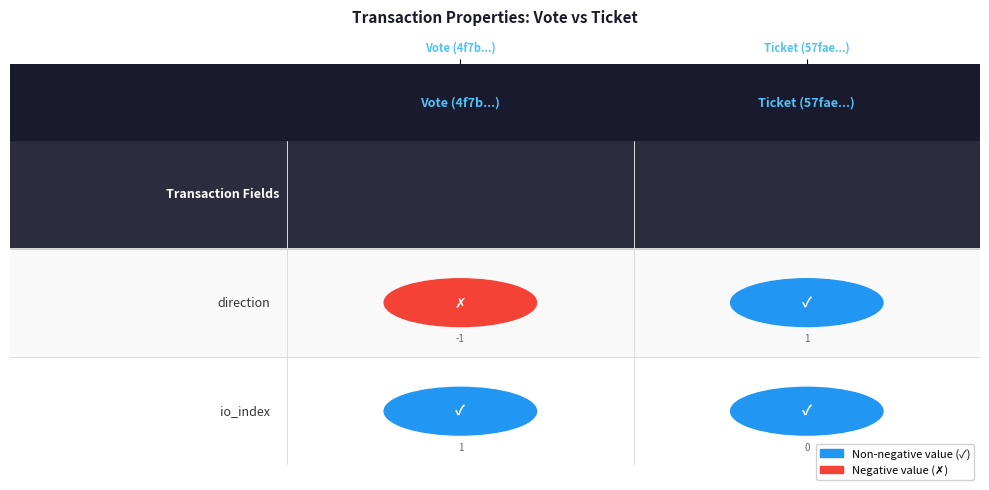

The value of 4f7b851004fd1fa61f48906e48b7e98e3998f12 at io_index is 0. True or false?

False